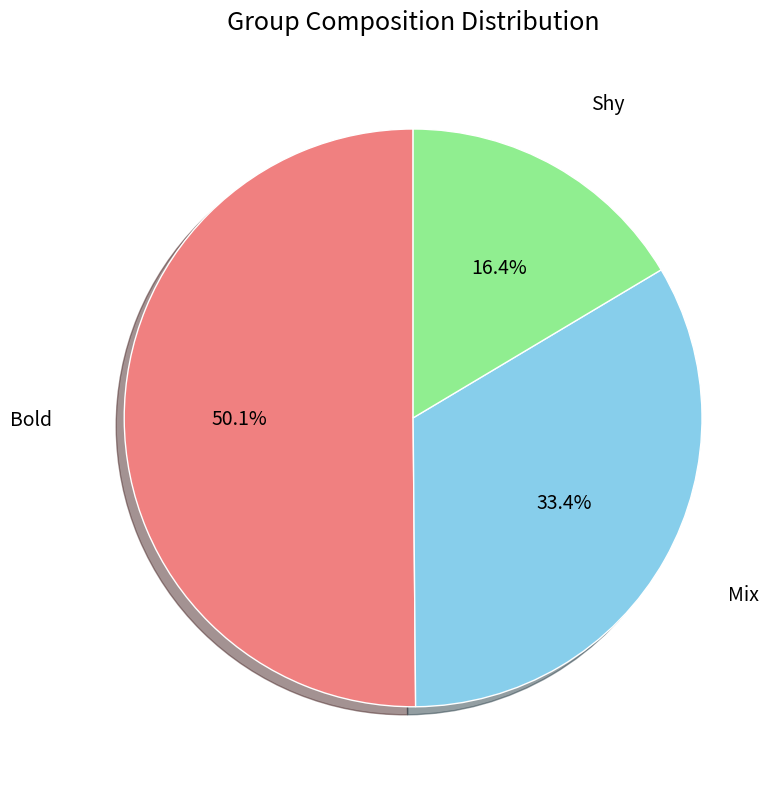

Which category has the smallest portion of the pie?

Shy